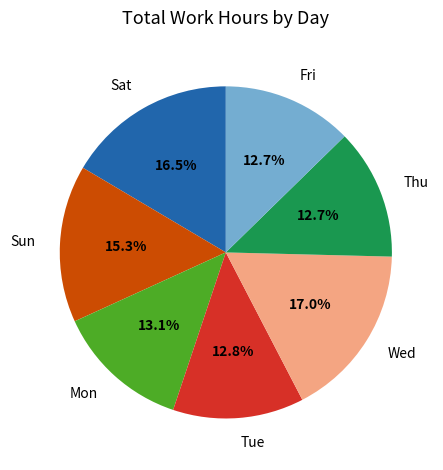

What is the ratio of the value at Thu to the value at Fri?

1.0